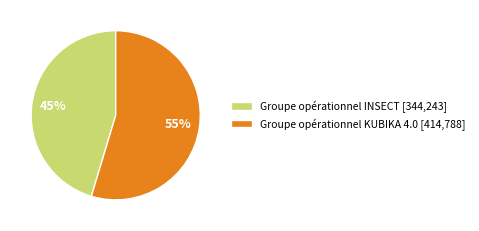

To the nearest percent, what portion does Groupe opérationnel INSECT represent?

45%